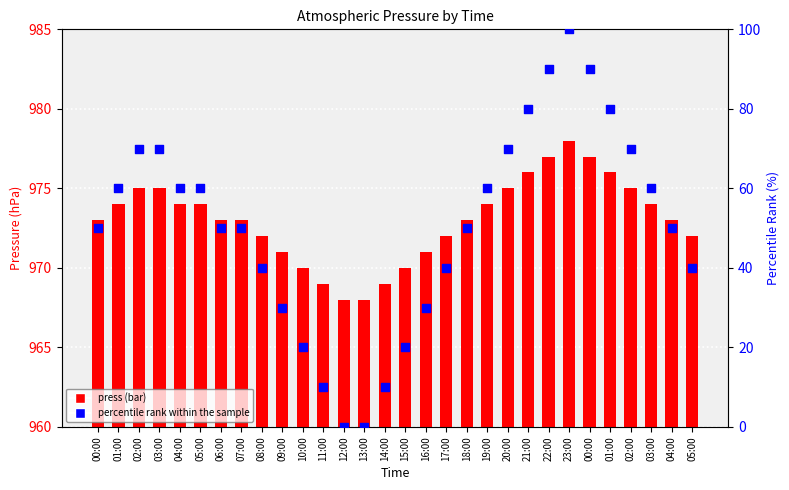

At how many categories does at least one series exceed 49?

30